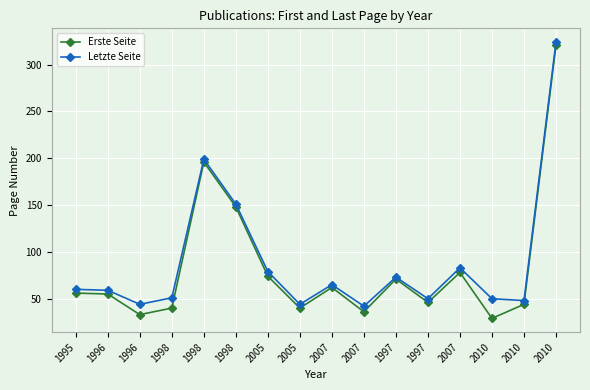

How many lines are shown in the chart?

2